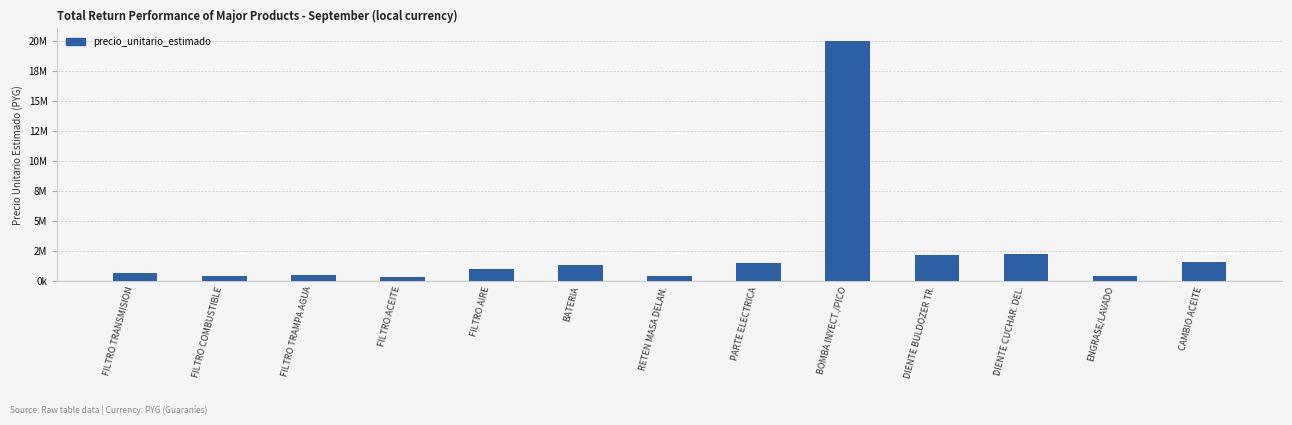

What is the label of the 2nd bar from the left?

FILTRO COMBUSTIBLE